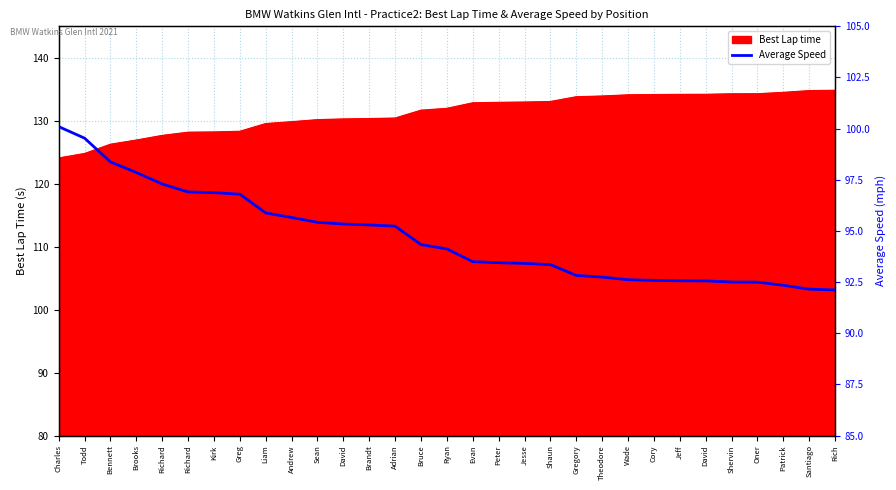

List the labels in order of value, largest first.

Charles, Todd, Bennett, Brooks, Richard, Richard, Kirk, Greg, Liam, Andrew, Sean, David, Brandt, Adrian, Bruce, Ryan, Evan, Peter, Jesse, Shaun, Gregory, Theodore, Wade, Cory, Jeff, David, Shervin, Oner, Patrick, Santiago, Rich